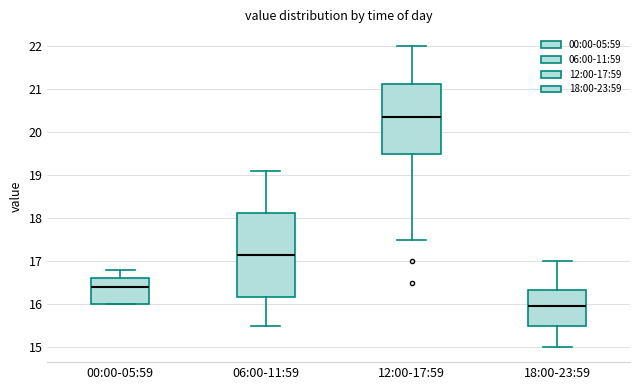

Reading left to right, transcribe this box plot: for each box, give where its median line is, the range the box spans, and where its two whiskers end, as read against the y-axis. The values are not printed on the chart, so give them approximately, as read against the axis.

00:00-05:59: median 16.4, box 16.0 to 16.6, whiskers 16.0 to 16.8
06:00-11:59: median 17.2, box 16.2 to 18.1, whiskers 15.5 to 19.1
12:00-17:59: median 20.4, box 19.5 to 21.1, whiskers 17.5 to 22.0
18:00-23:59: median 16.0, box 15.5 to 16.3, whiskers 15.0 to 17.0